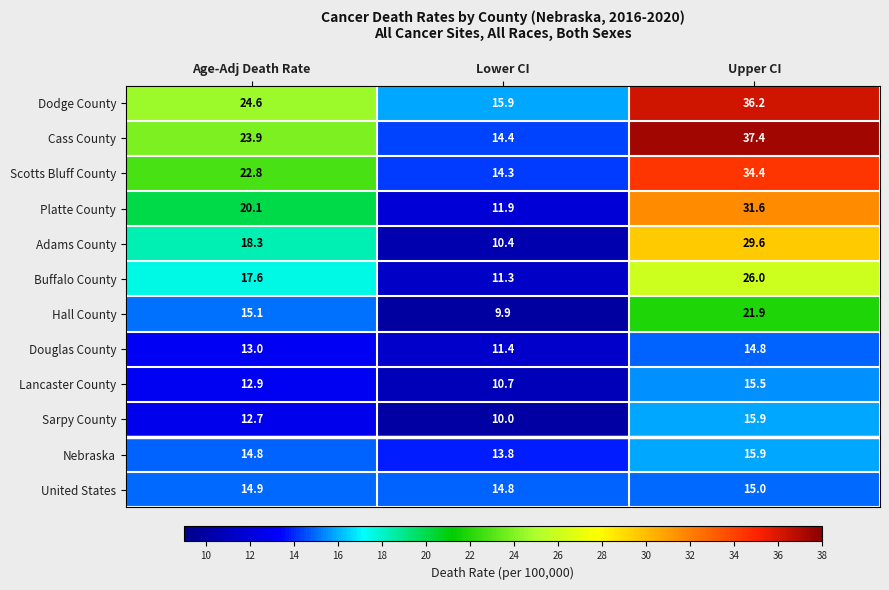

Between Lower CI and Upper CI, which series saw the biggest shift?

Cass County